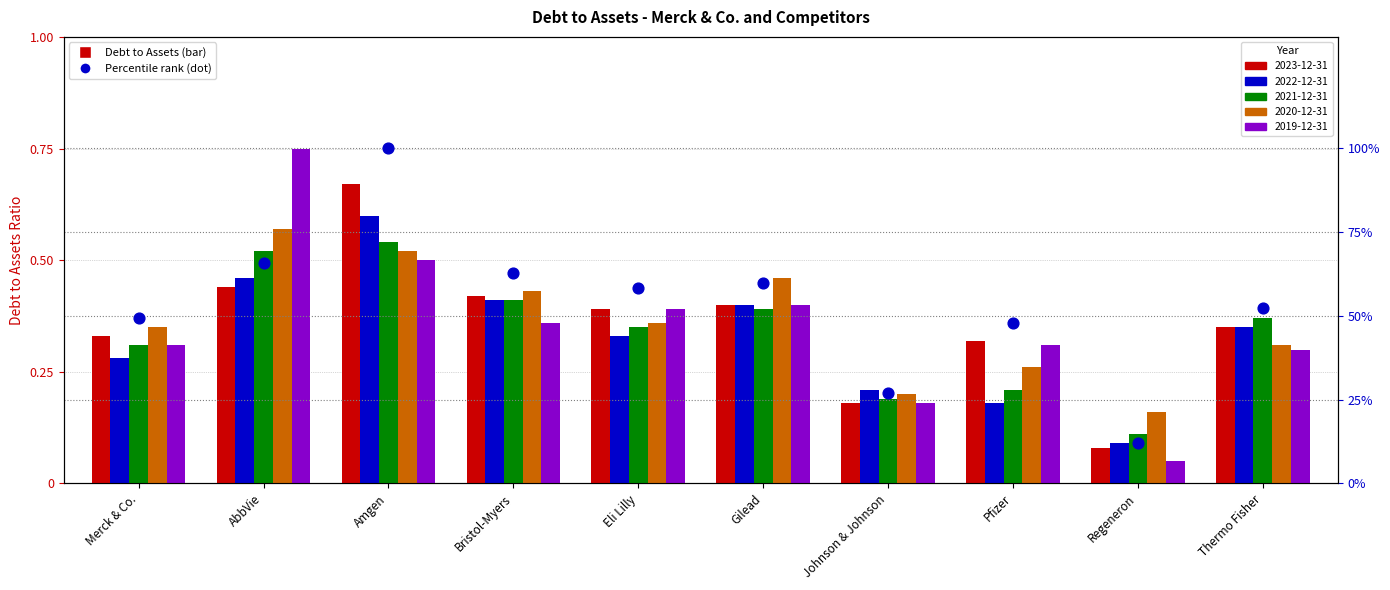

Between AbbVie and Gilead, which is larger?

AbbVie